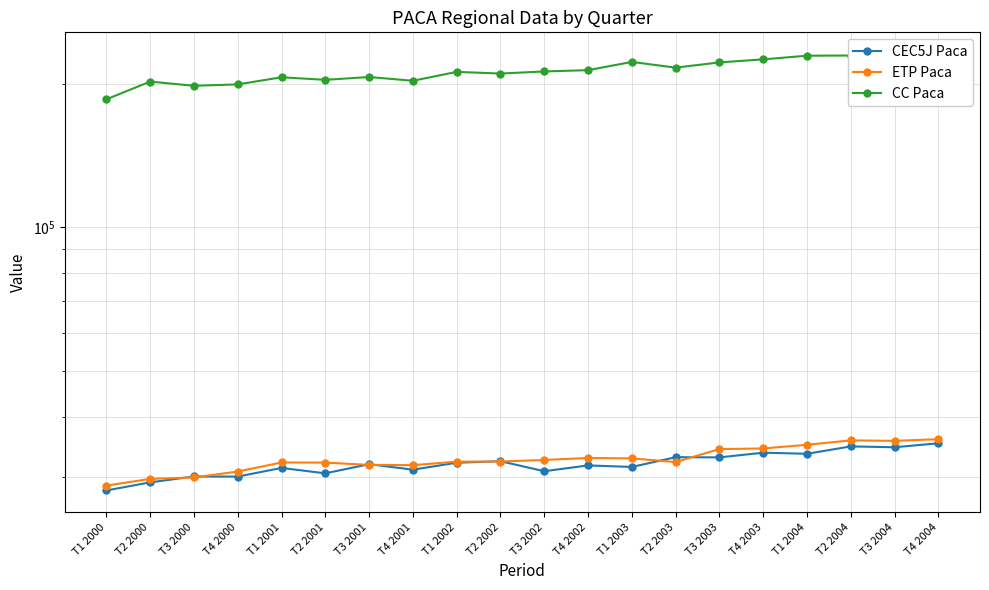

How many lines are shown in the chart?

3